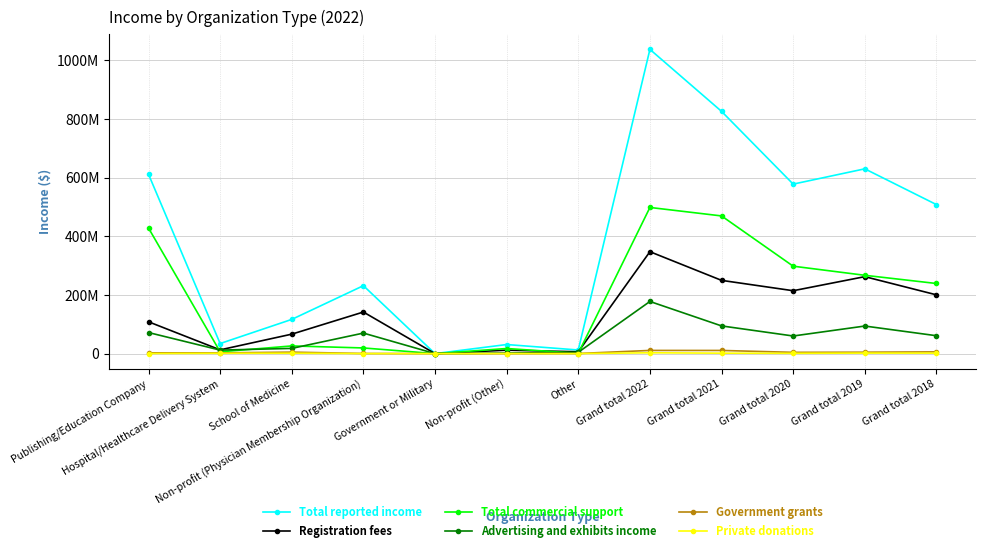

Rank the series by their maximum value, from lowest to highest.

Private donations, Government grants, Advertising and exhibits income, Registration fees, Total commercial support, Total reported income